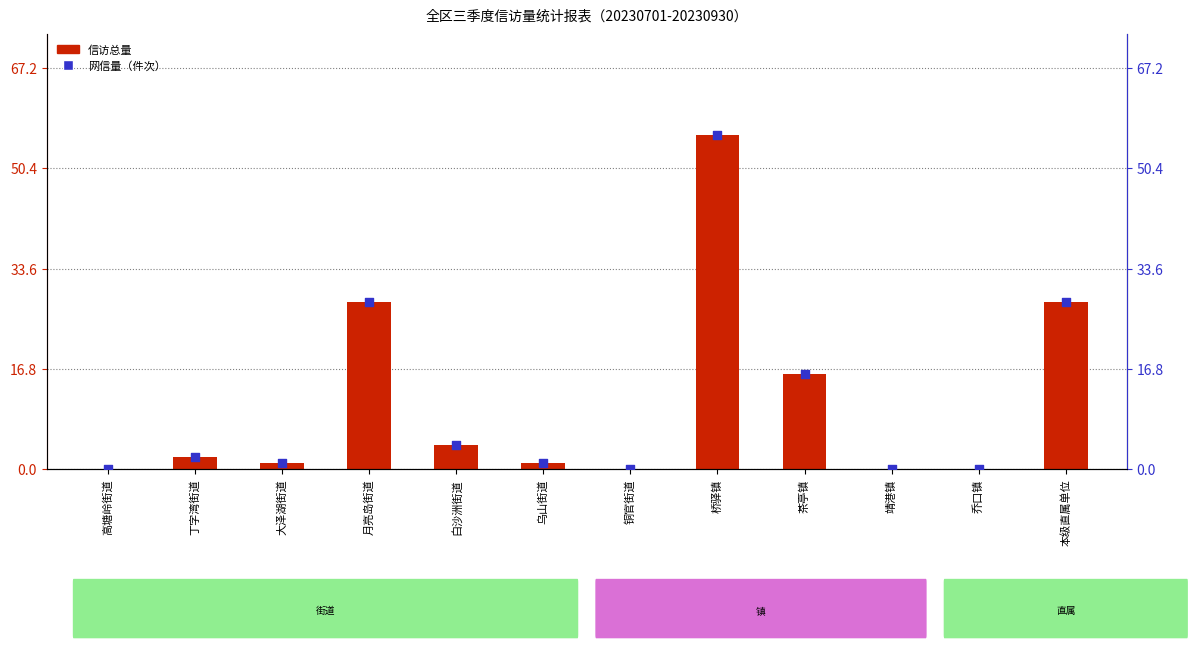

What is the total value across all series at 桥驿镇?

112